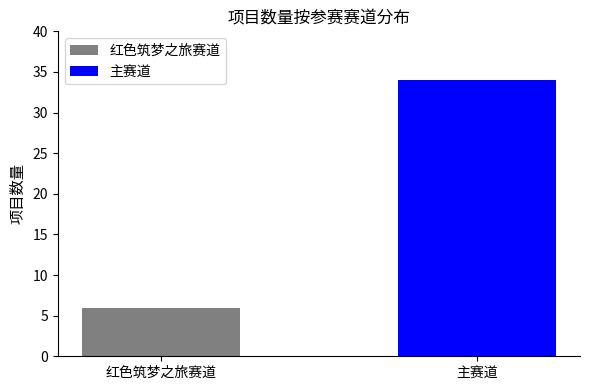

Which series has the largest range (max minus min)?

红色筑梦之旅赛道